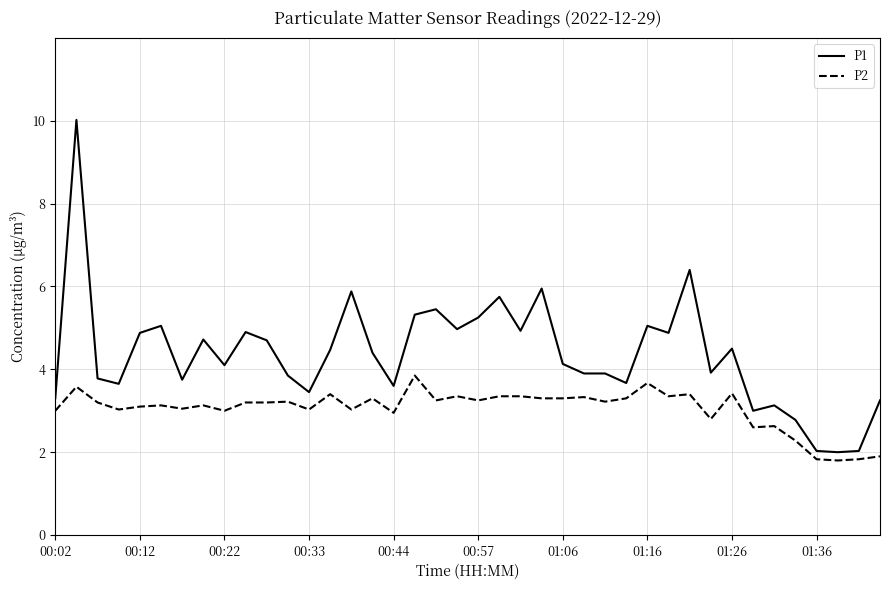

What is the minimum value for P2?

1.8